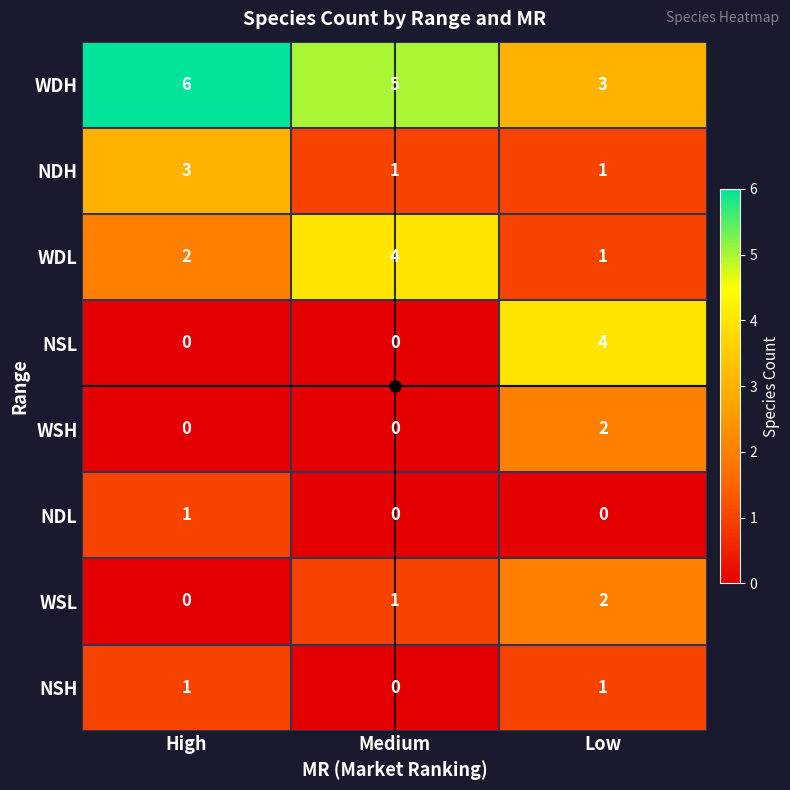

The value of NSL at Medium is -2. True or false?

False